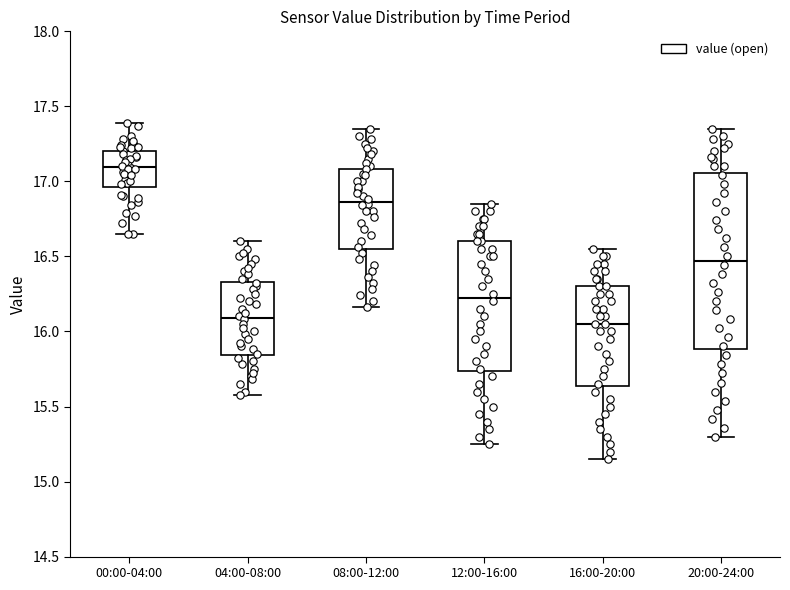

Where is the upper edge of the box for 20:00-24:00 on the y-axis? The values are not printed on the chart, so give them approximately, as read against the axis.

17.05